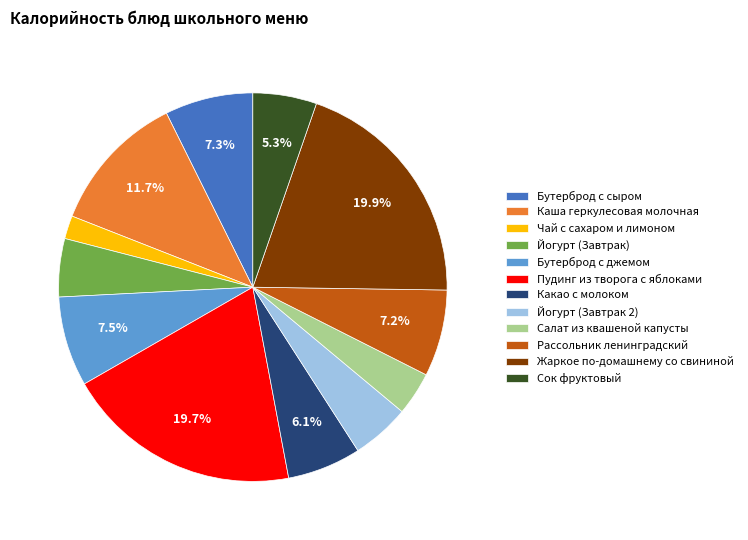

Which has a higher value, Рассольник ленинградский or Йогурт (Завтрак 2)?

Рассольник ленинградский